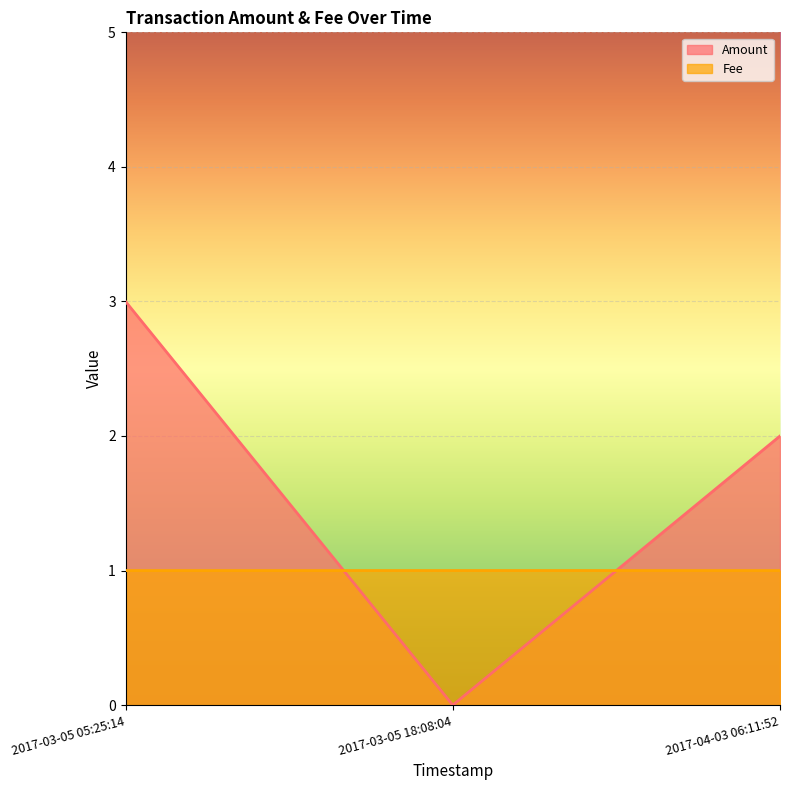

How many data points does each series have?

3